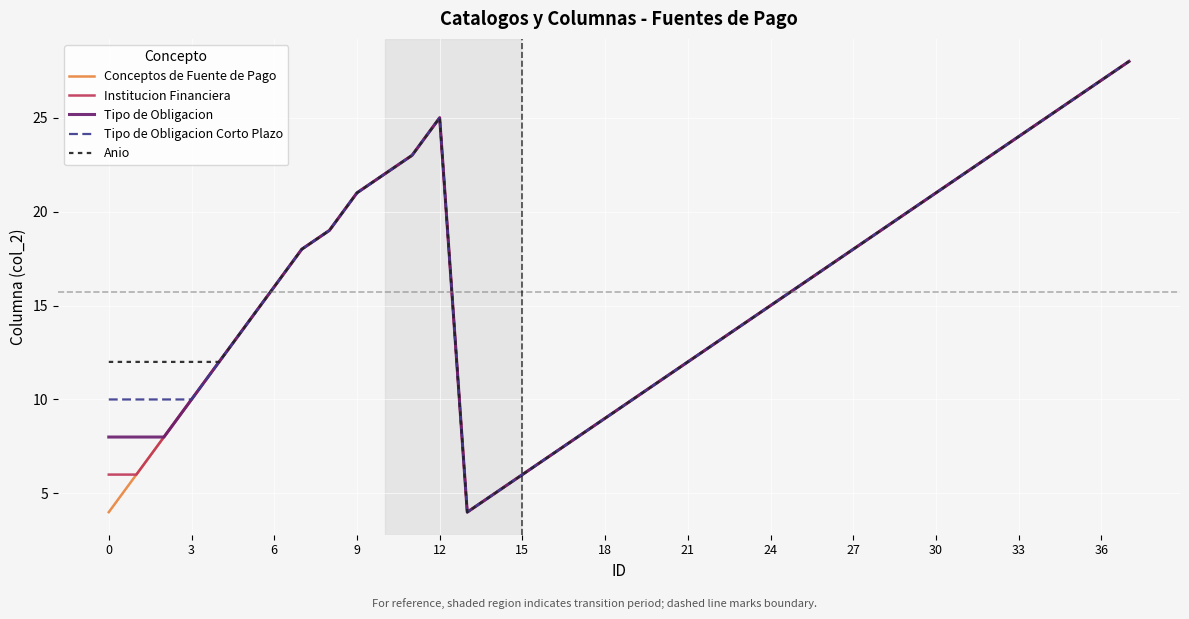

What is the sum of all Institucion Financiera values?

600